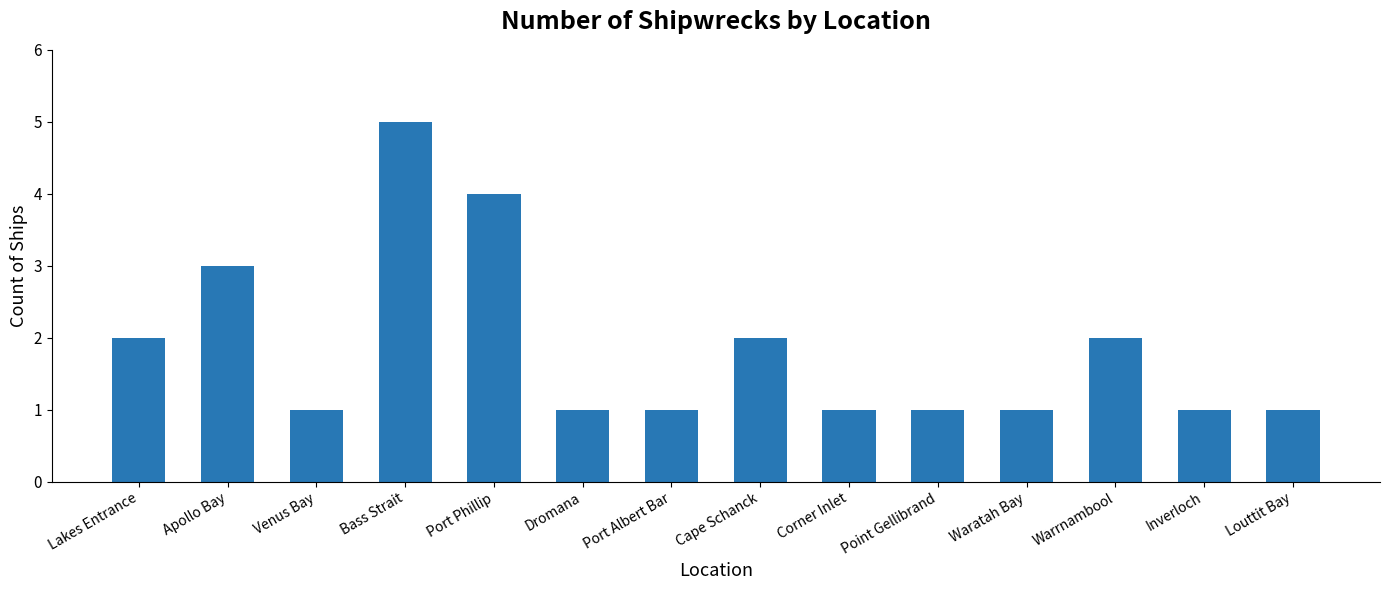

What is the sum of the values at Dromana and Inverloch?

2